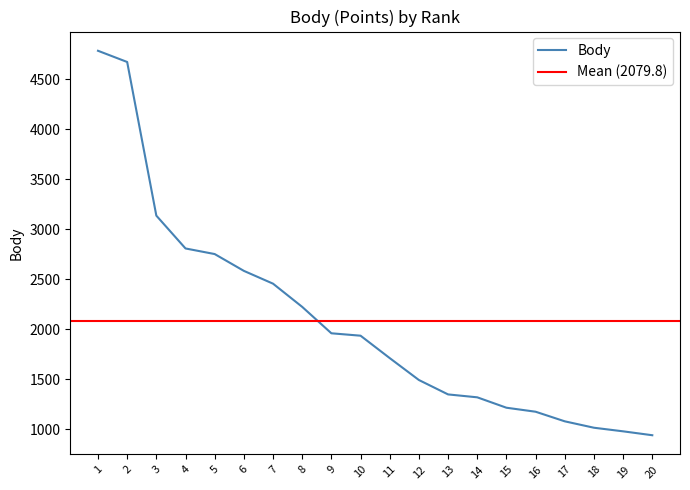

Does the chart display data point markers on the line(s)?

No